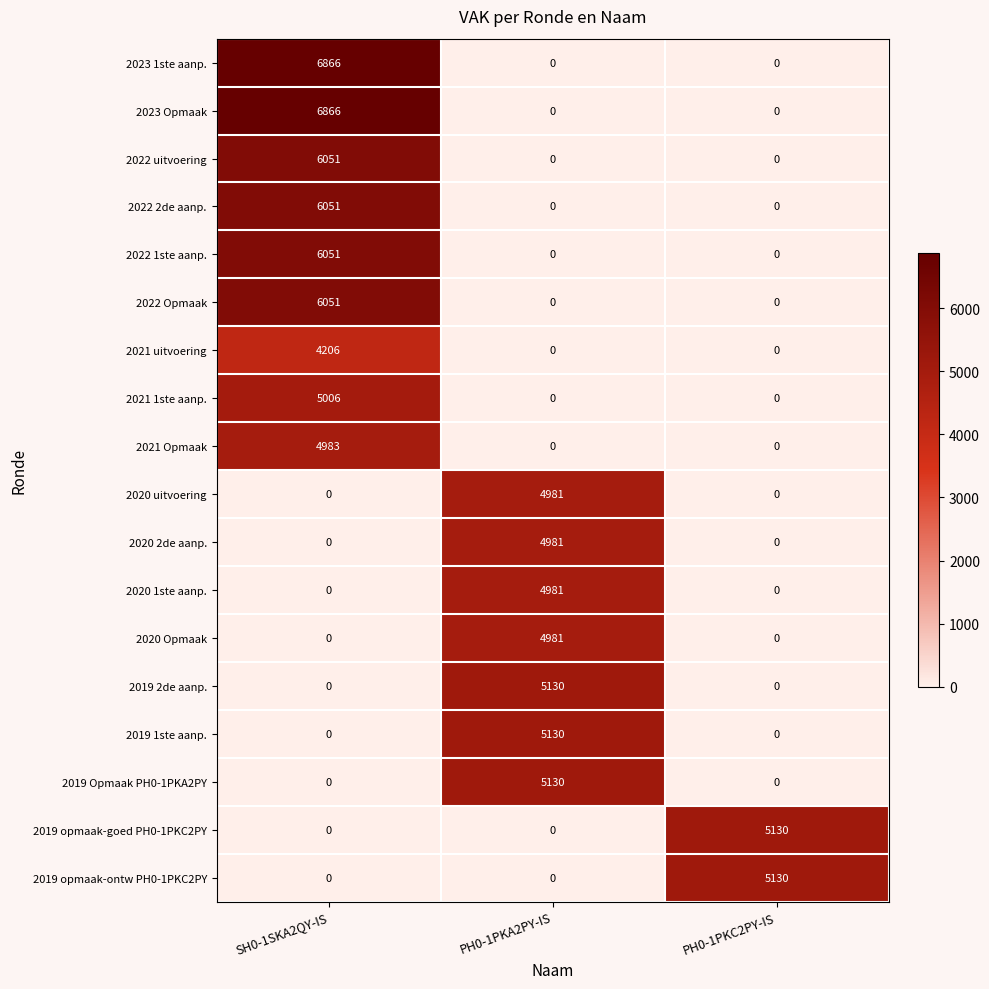

How many distinct data groups are displayed?

18